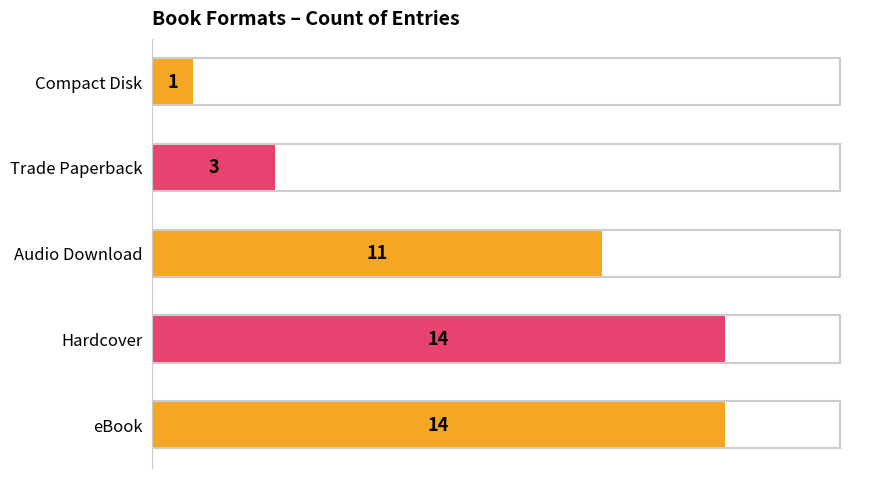

How many series are shown in this chart?

1